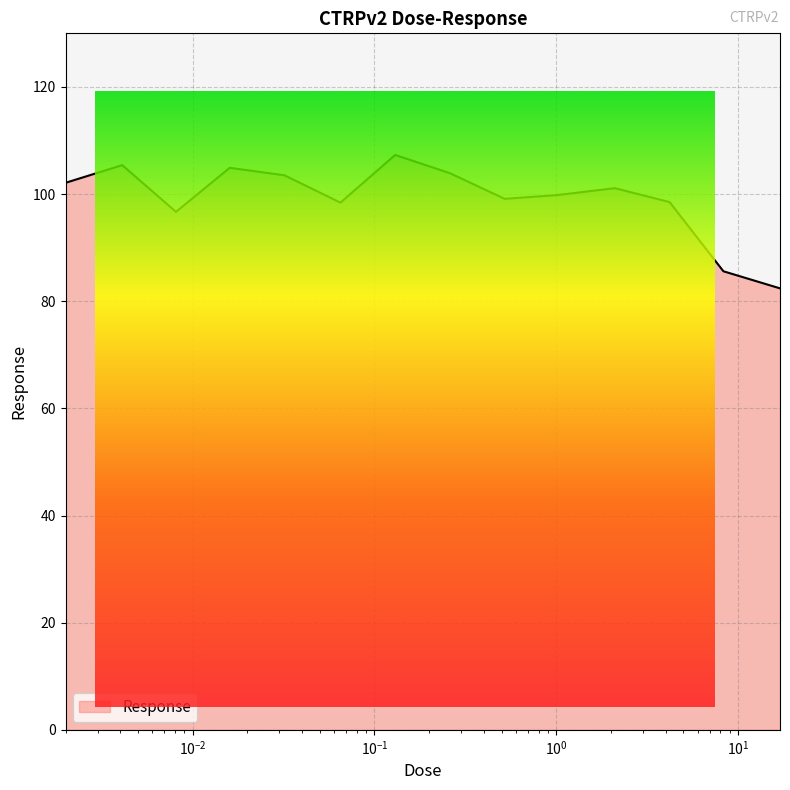

Is it true that the value at 0.016 is 104.9?

True